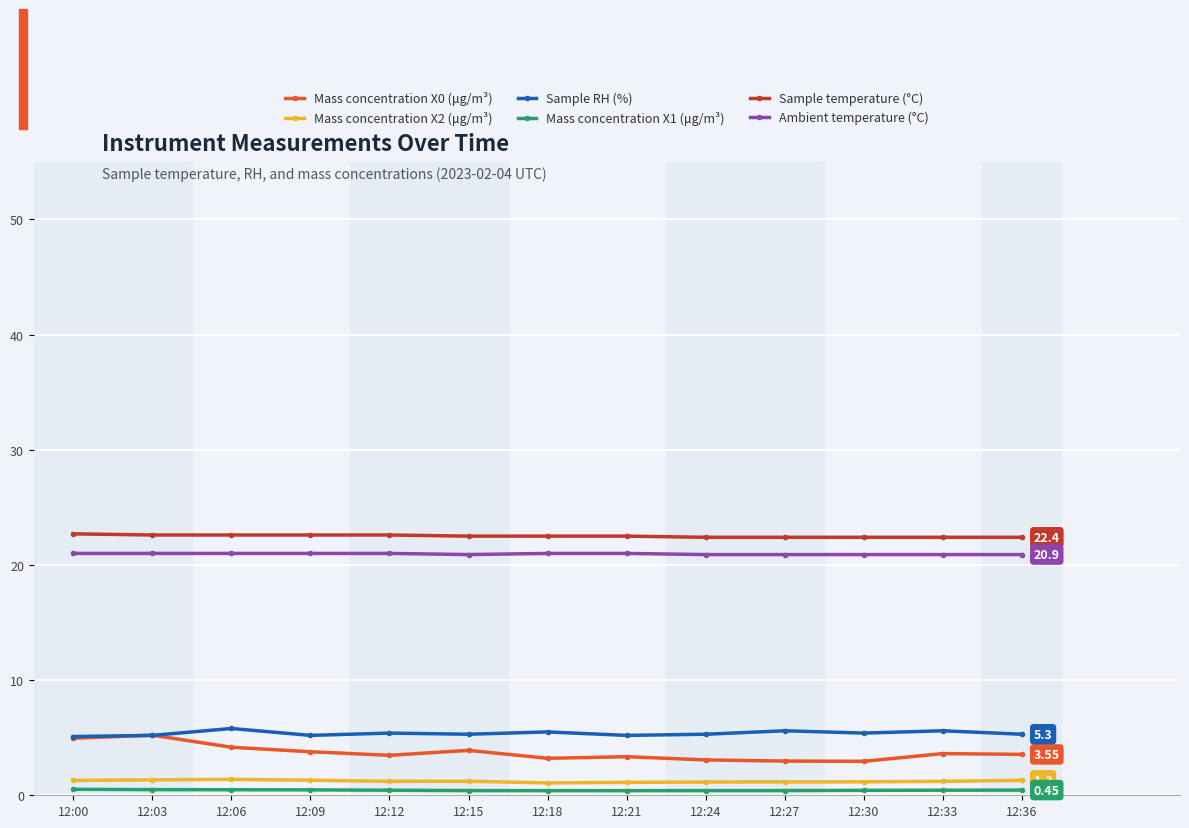

True or false: Mass concentration X0 (μg/m³) and Sample temperature (°C) intersect in this chart.

False